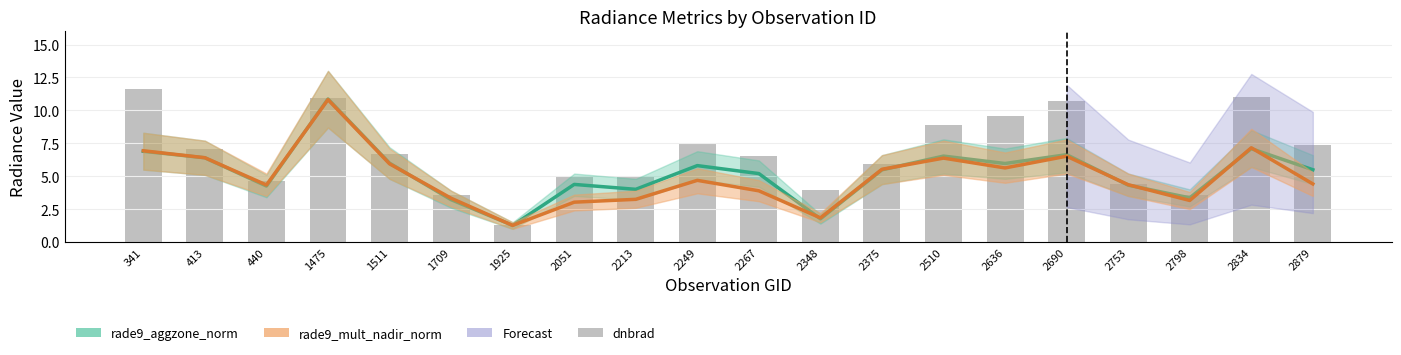

What is the difference between the maximum and minimum values in the rade9_mult_nadir_norm series?

9.6